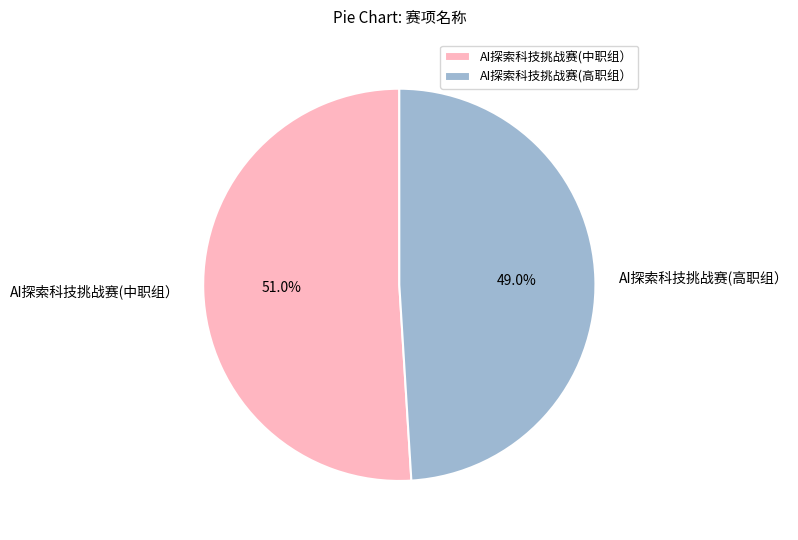

How many segments does this pie chart have?

2